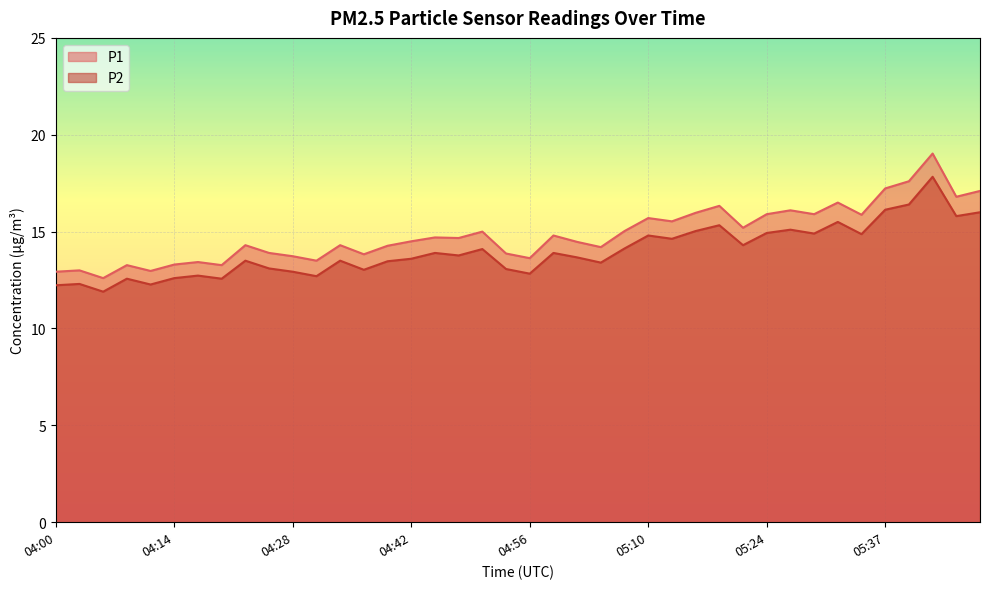

True or false: P1 has a value of 14.2 at 05:04.

True